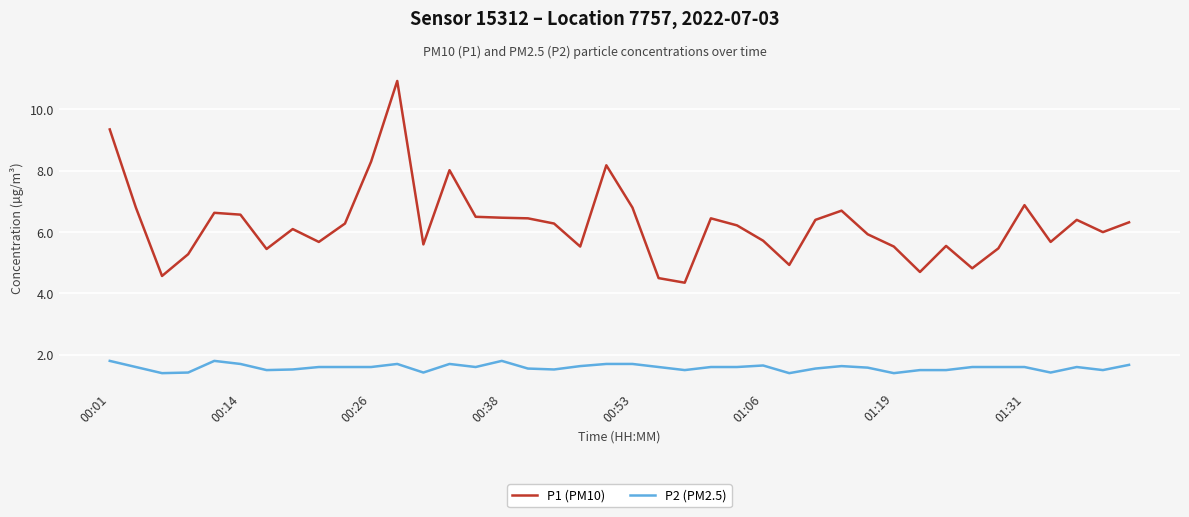

List the series in order of their overall mean, highest first.

P1 (PM10), P2 (PM2.5)